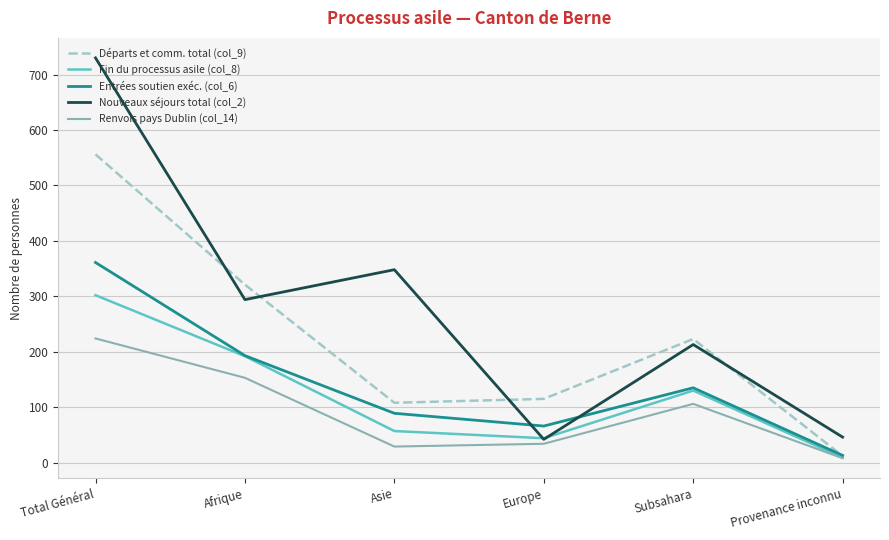

Where is the first local minimum for Fin du processus asile (col_8)?

Europe